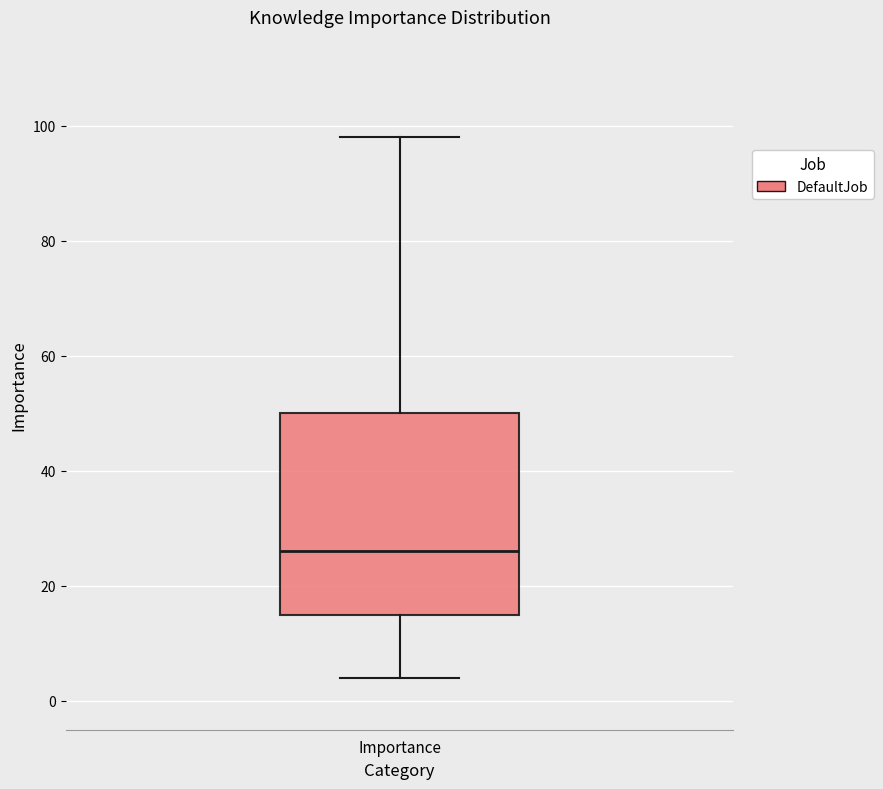

Read this box plot against the y-axis: the position of the median line, the range covered by the box, and the ends of both whiskers. The values are not printed on the chart, so give them approximately, as read against the axis.

median 26, box 16 to 50, whiskers 4 to 98